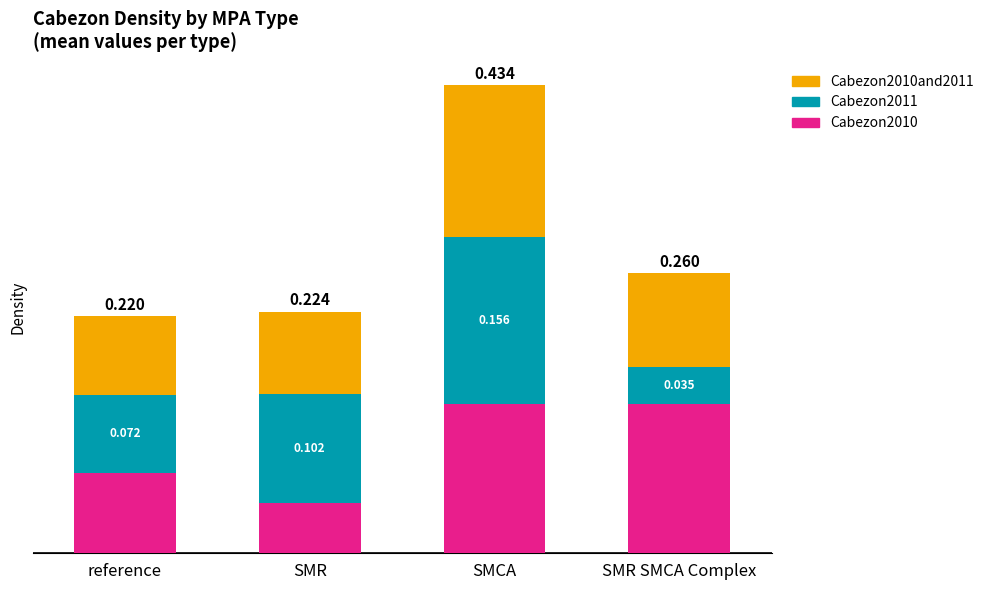

At which category is the sum across all series the highest?

SMCA